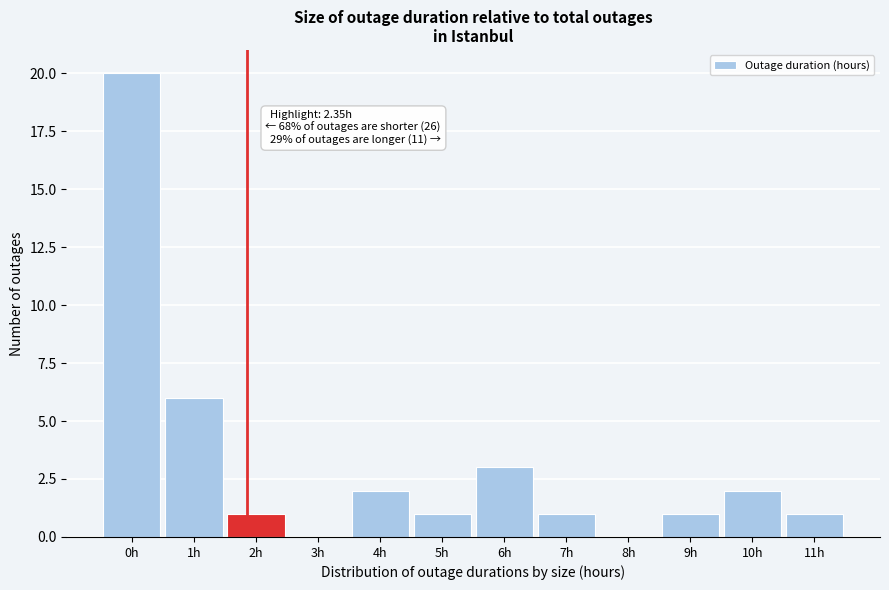

Reading left to right, what are all the values shown in this chart?

0h=20	1h=6	2h=1	3h=0	4h=2	5h=1	6h=3	7h=1	8h=0	9h=1	10h=2	11h=1